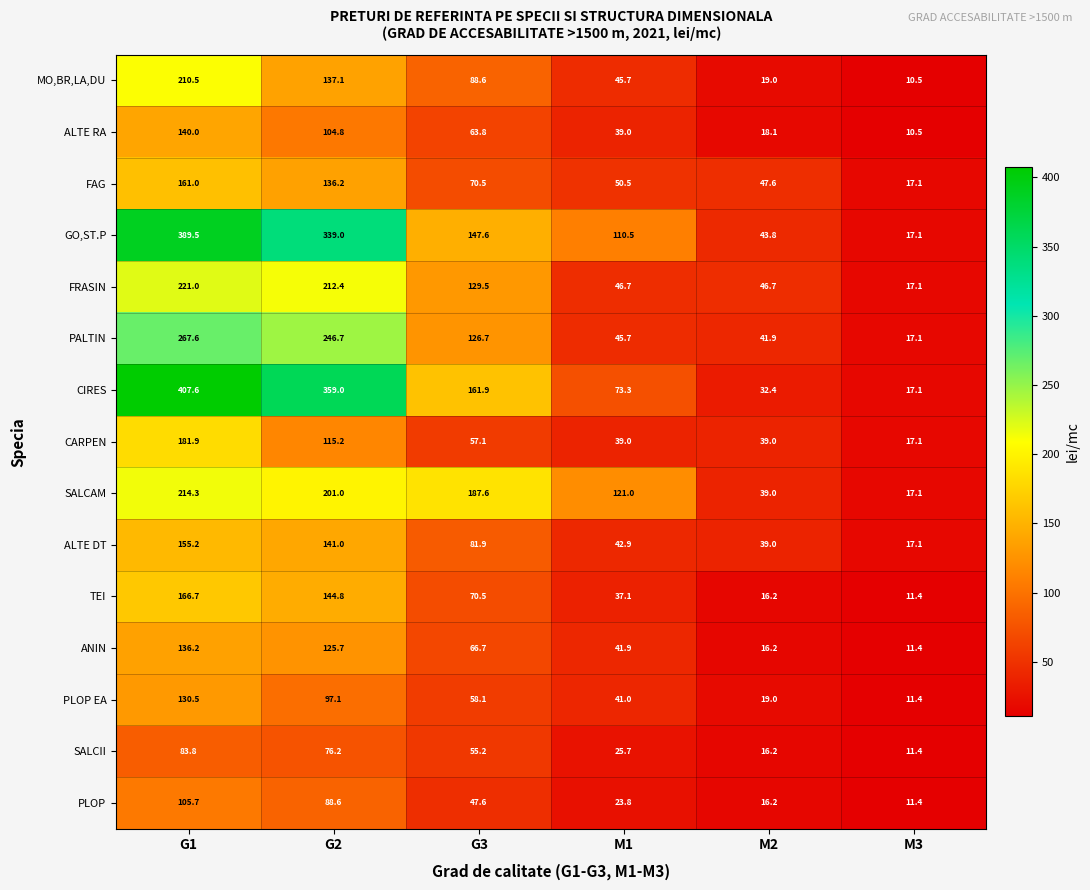

What is the difference between the highest and lowest values at G3?

140.0